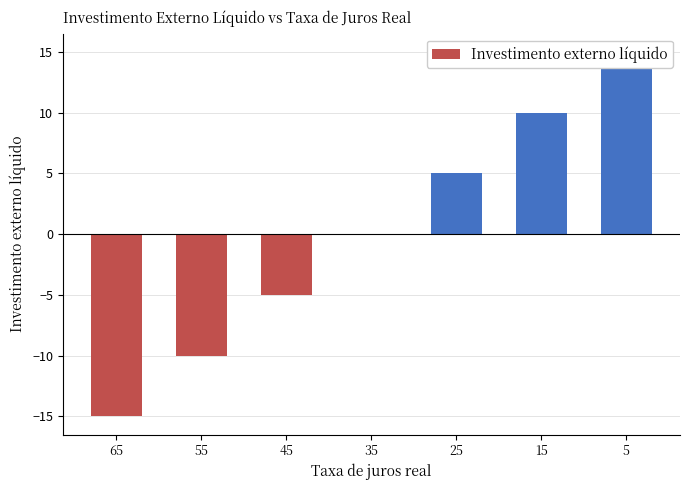

Count the values in the range -10 to 10.

5